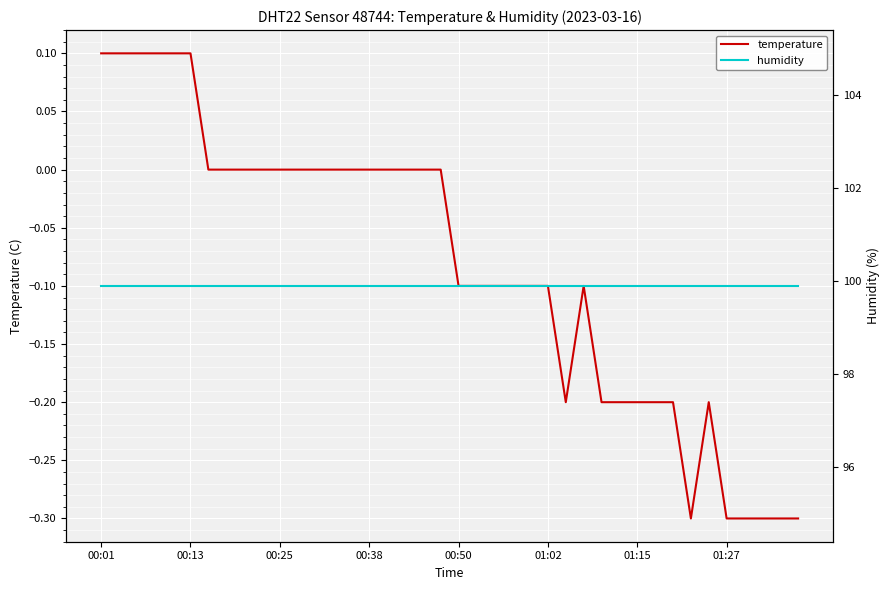

What is the lowest value of the humidity series?

99.9